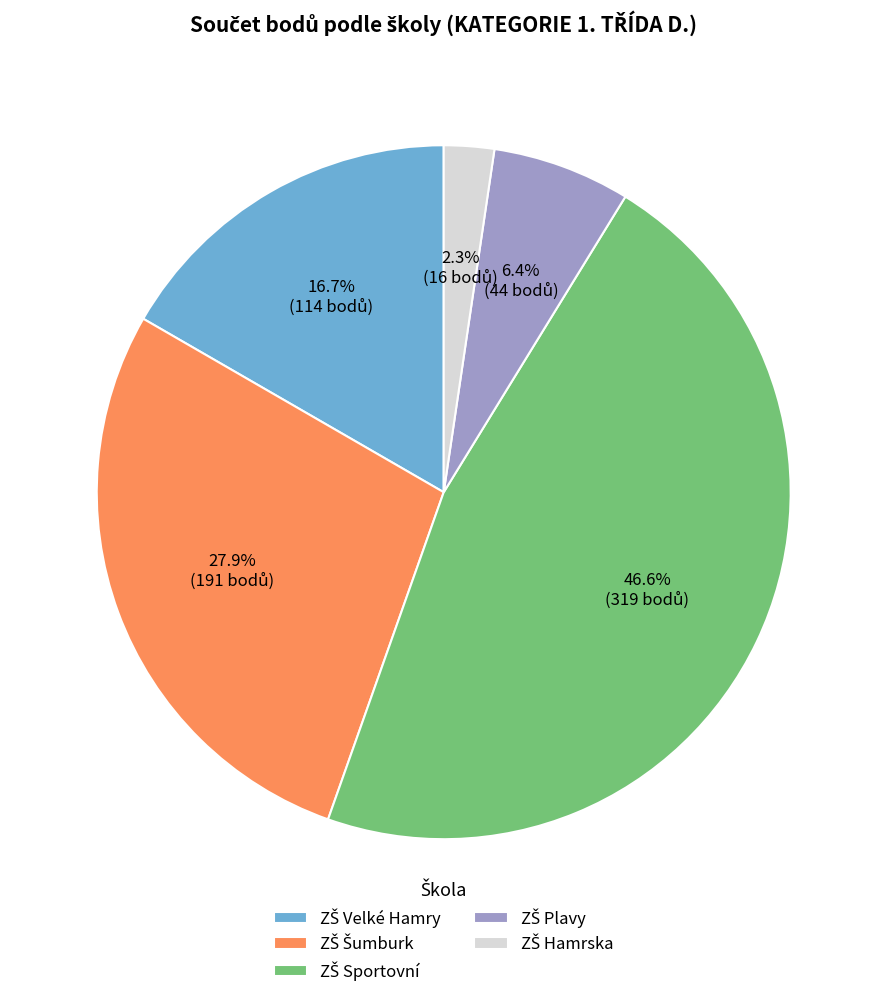

Is there any slice that represents more than half of the pie?

No